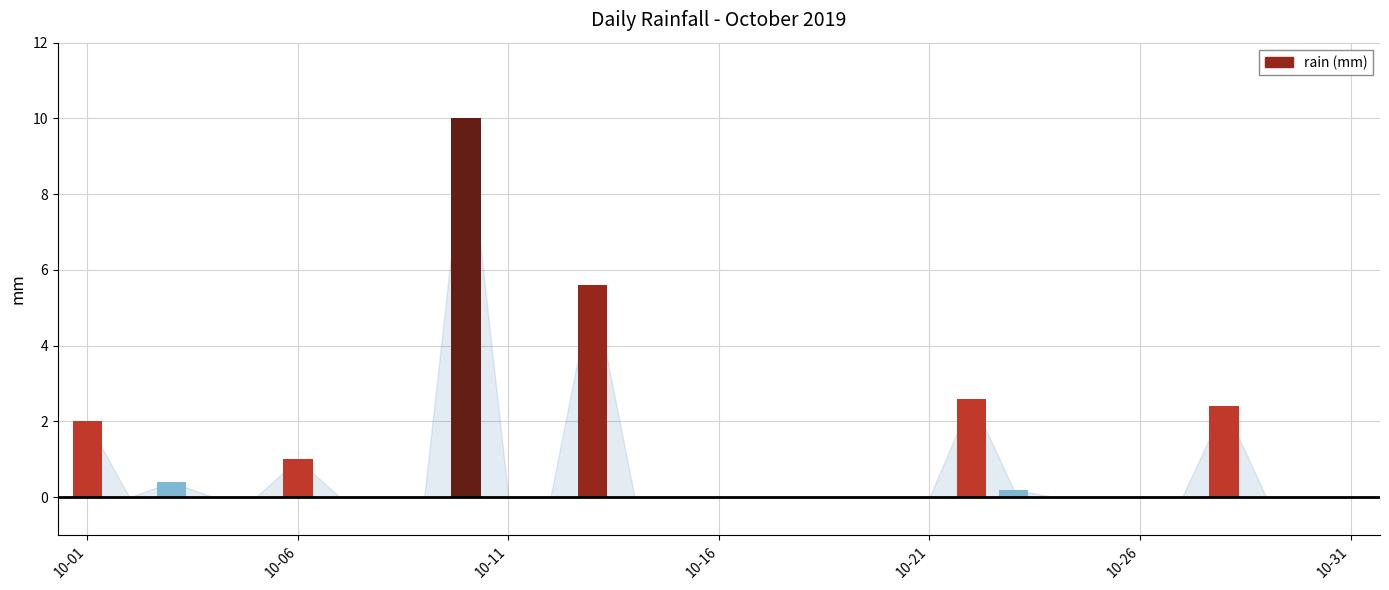

What is the greatest value displayed?

10.0